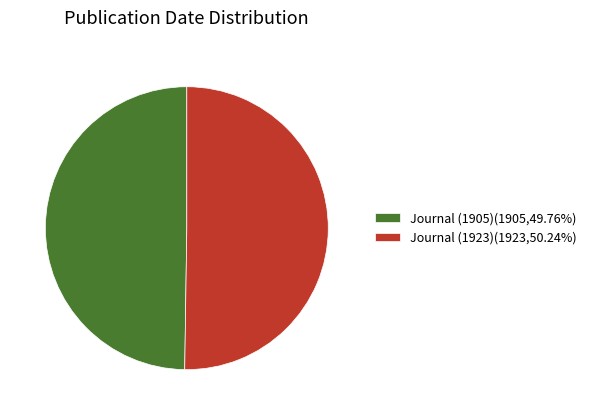

Is the sum of Journal (1923)(1923,50.24%) and Journal (1905)(1905,49.76%) greater than half?

Yes